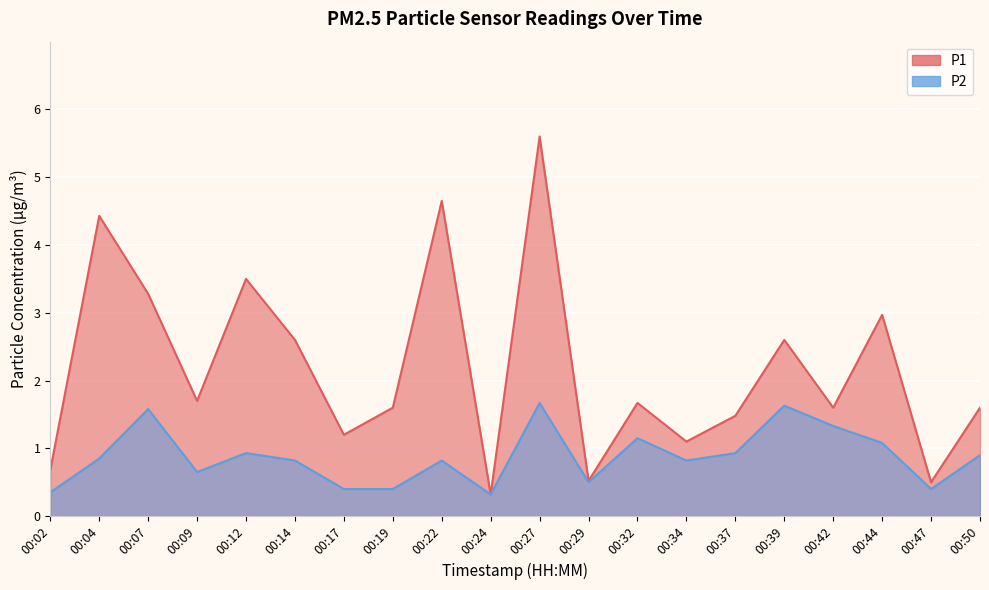

What is the difference between the maximum and minimum values in the P1 series?

5.3